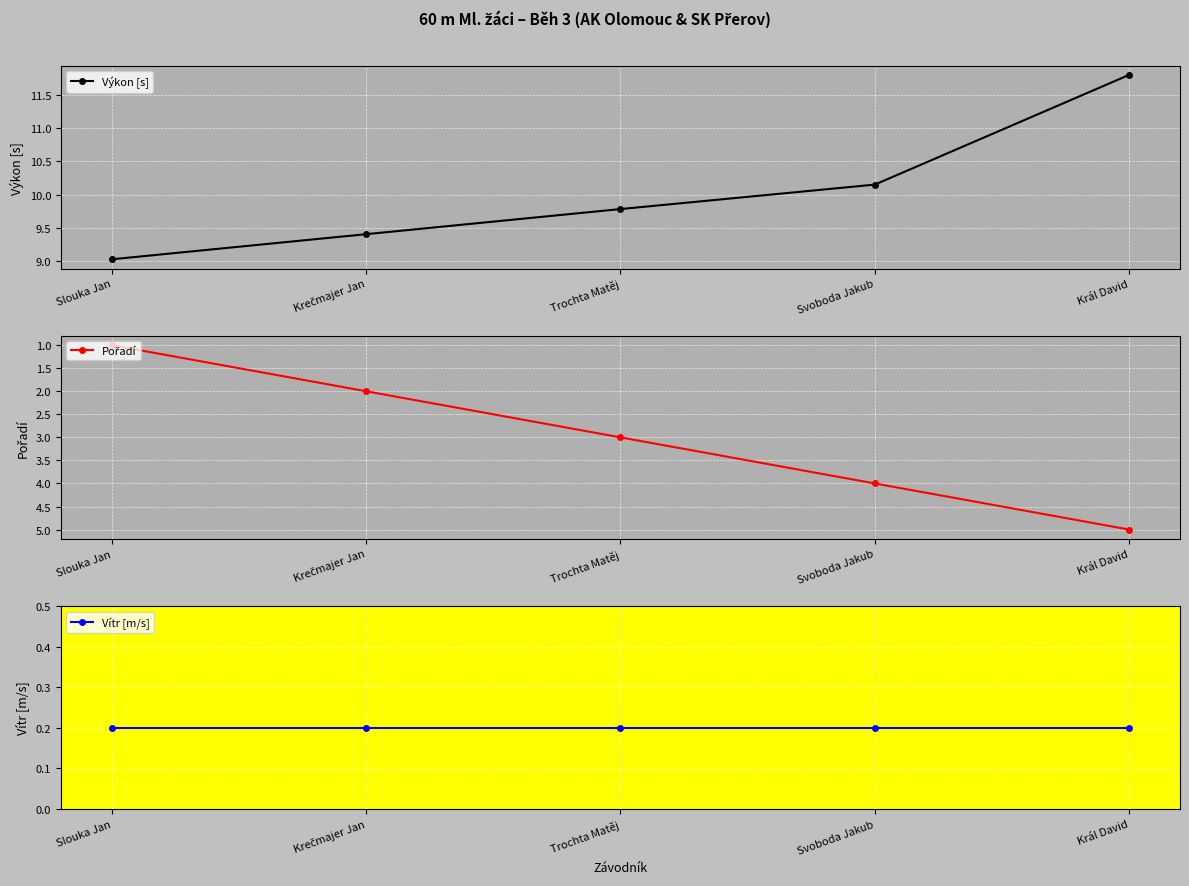

How many data points does each series have?

5